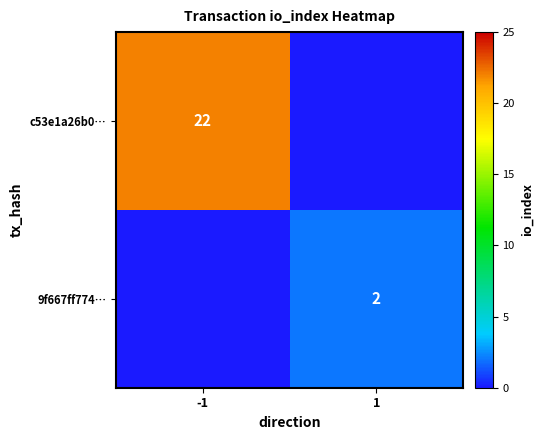

Between 1 and -1, which is larger?

-1